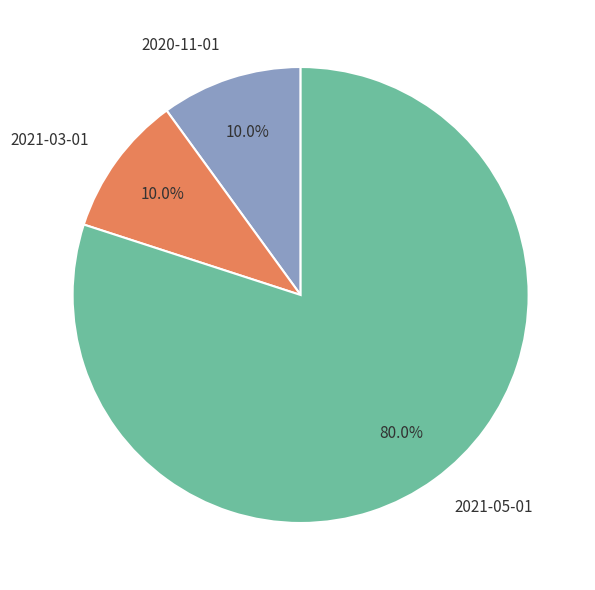

Count the number of slices in the pie.

3